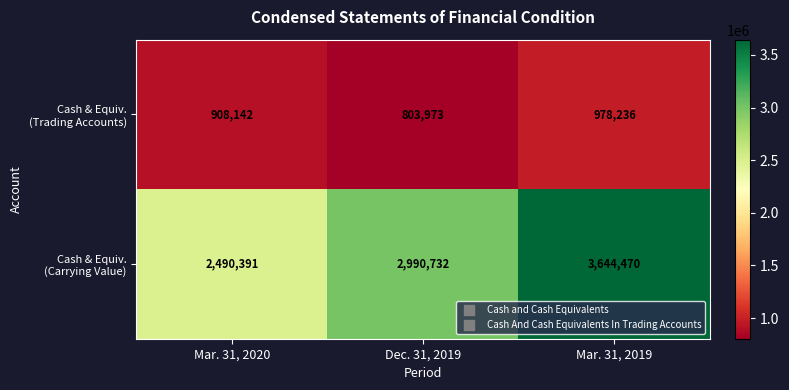

Count the number of data series in this chart.

2